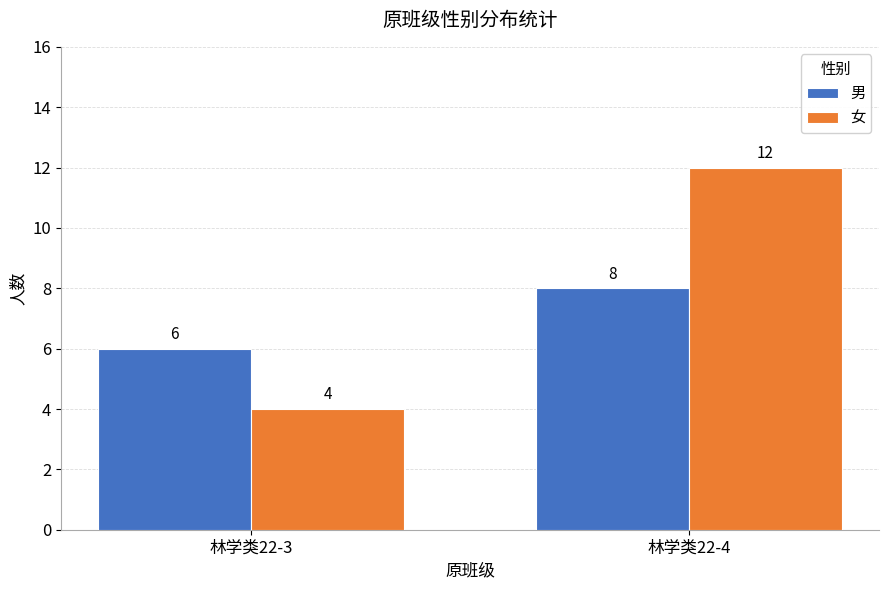

What is the minimum value shown in the chart?

4